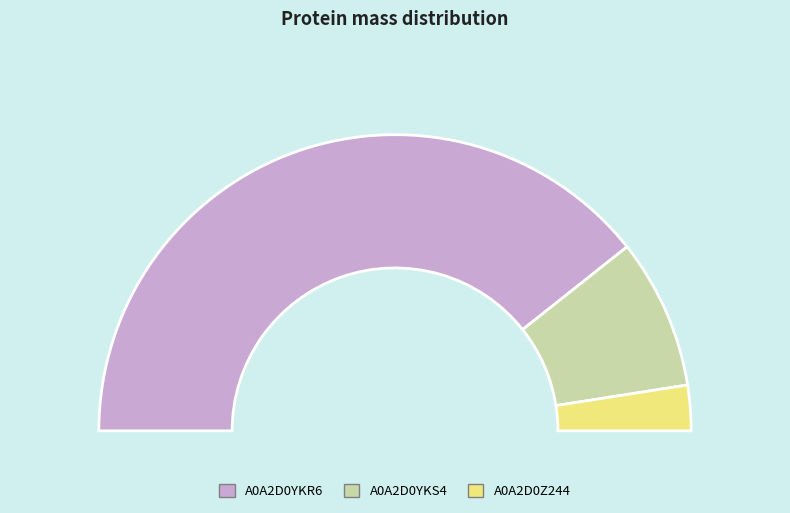

How many slices are in this pie chart?

3